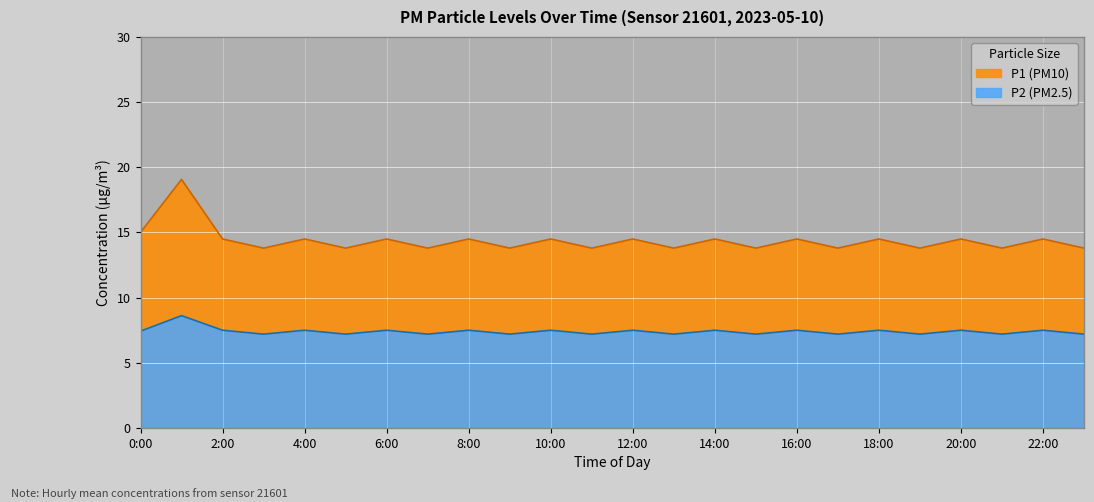

Rank the series by their average value, from highest to lowest.

P1 (PM10), P2 (PM2.5)